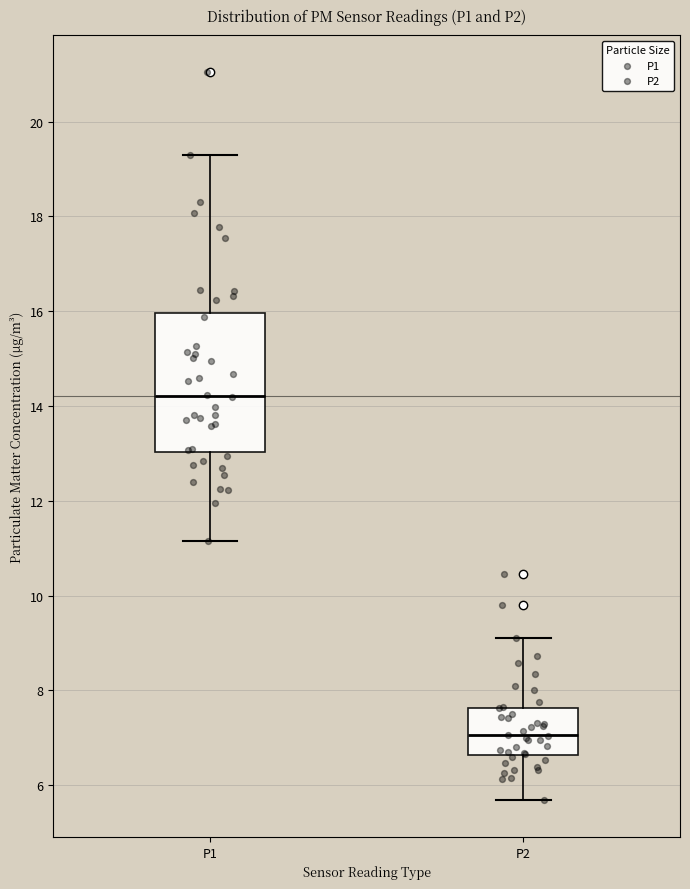

Reading left to right, transcribe this box plot: for each box, give where its median line is, the range the box spans, and where its two whiskers end, as read against the y-axis. The values are not printed on the chart, so give them approximately, as read against the axis.

P1: median 14.2, box 13.0 to 16.0, whiskers 11.2 to 19.4
P2: median 7.0, box 6.6 to 7.6, whiskers 5.6 to 9.2